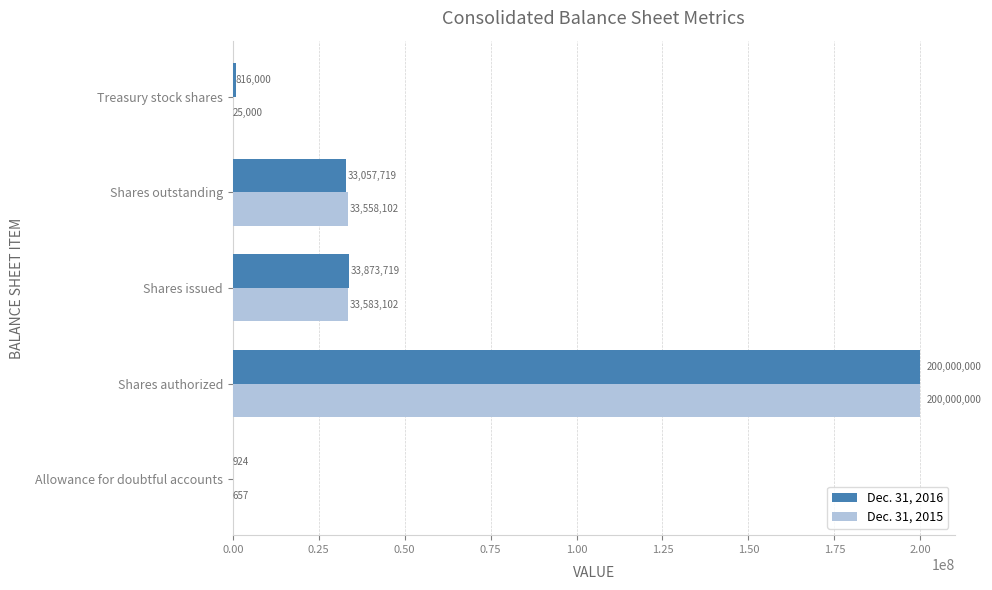

At which category is the sum across all series the highest?

Shares authorized